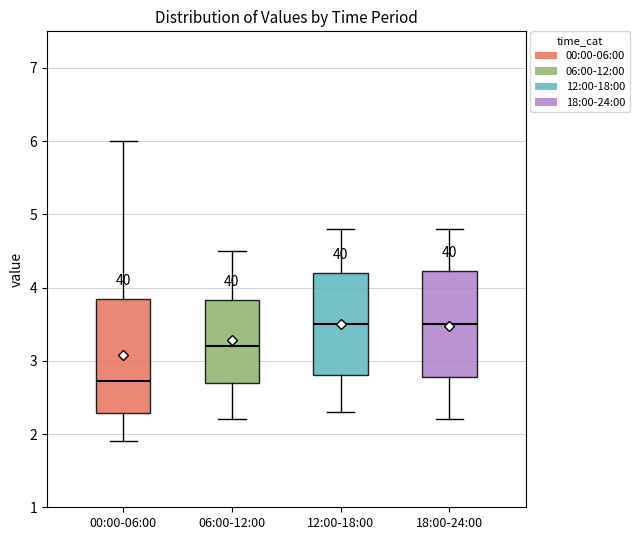

Reading left to right, read every box against the y-axis: the position of its median line, the range the box covers, and the ends of its whiskers. The values are not printed on the chart, so give them approximately, as read against the axis.

00:00-06:00: median 2.7, box 2.3 to 3.9, whiskers 1.9 to 6.0
06:00-12:00: median 3.2, box 2.7 to 3.8, whiskers 2.2 to 4.5
12:00-18:00: median 3.5, box 2.8 to 4.2, whiskers 2.3 to 4.8
18:00-24:00: median 3.5, box 2.8 to 4.2, whiskers 2.2 to 4.8